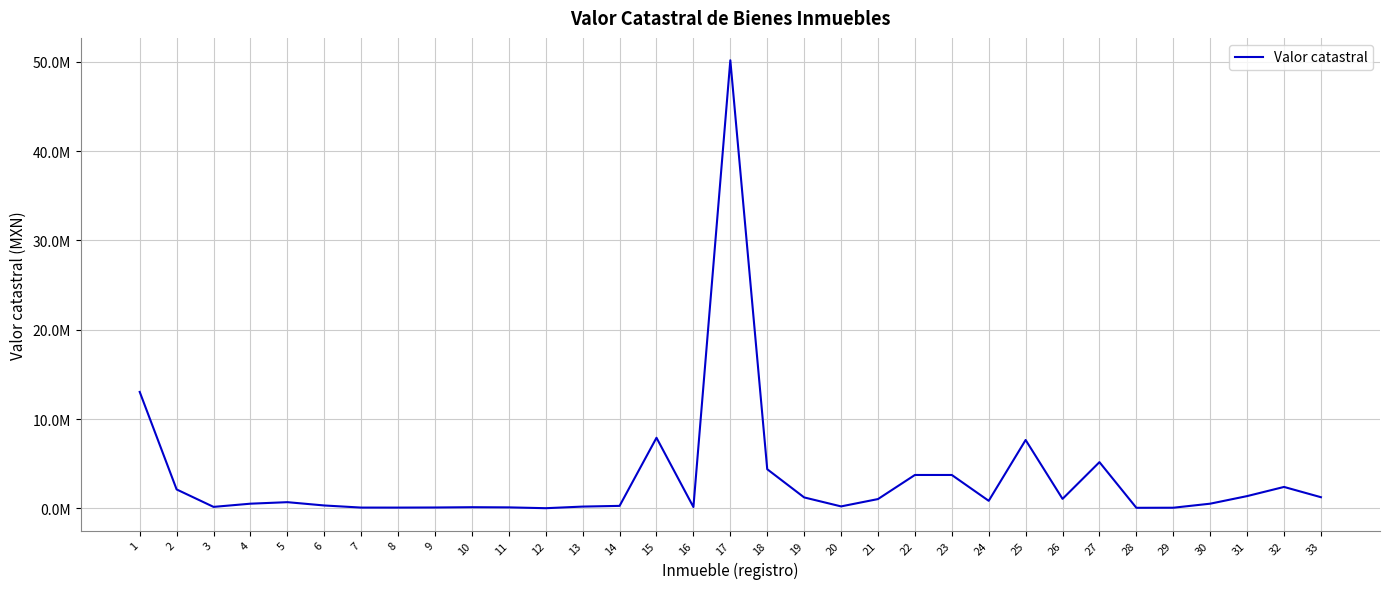

Does the chart display data point markers on the line(s)?

No